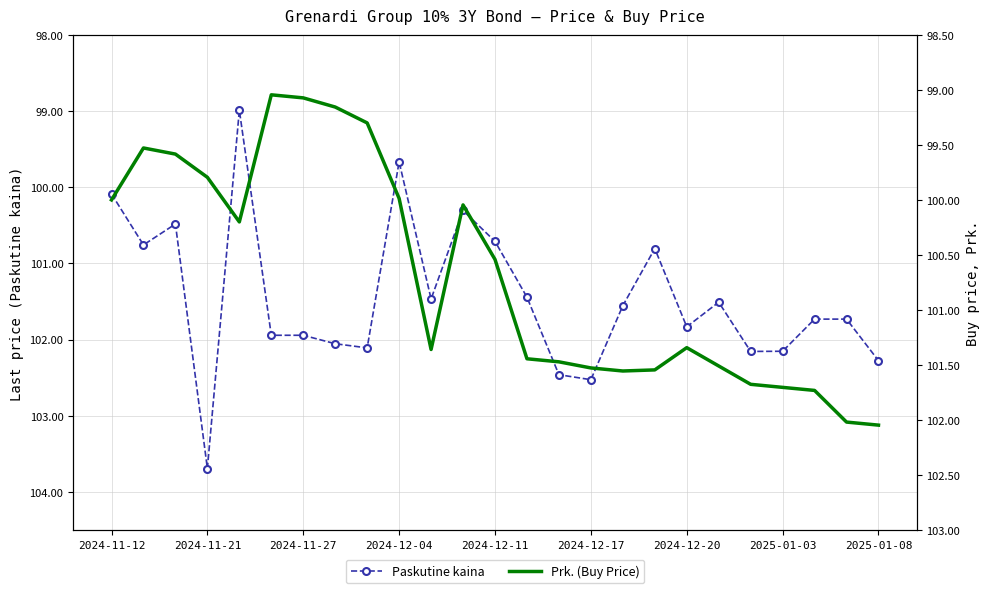

The Paskutine kaina series shows 139.8 at 2024-11-21. True or false?

False